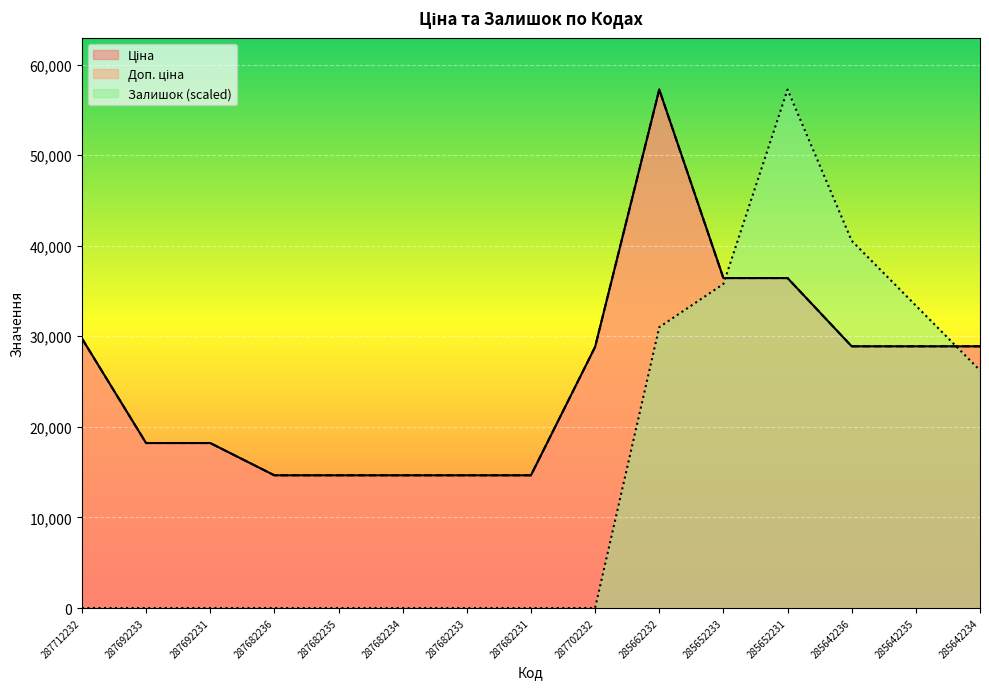

Between 285652233 and 285652231, which series saw the biggest shift?

Залишок